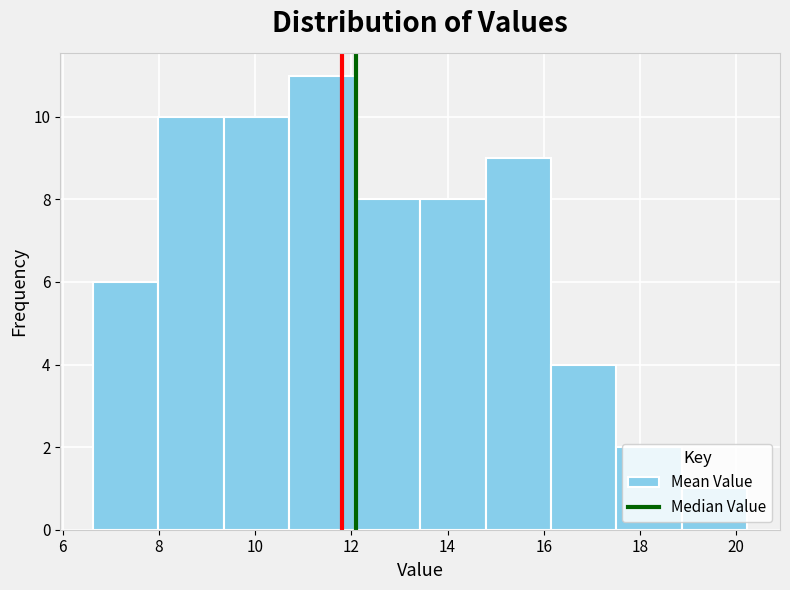

Over which range of the x-axis is the bar tallest?

10.8 to 12.0